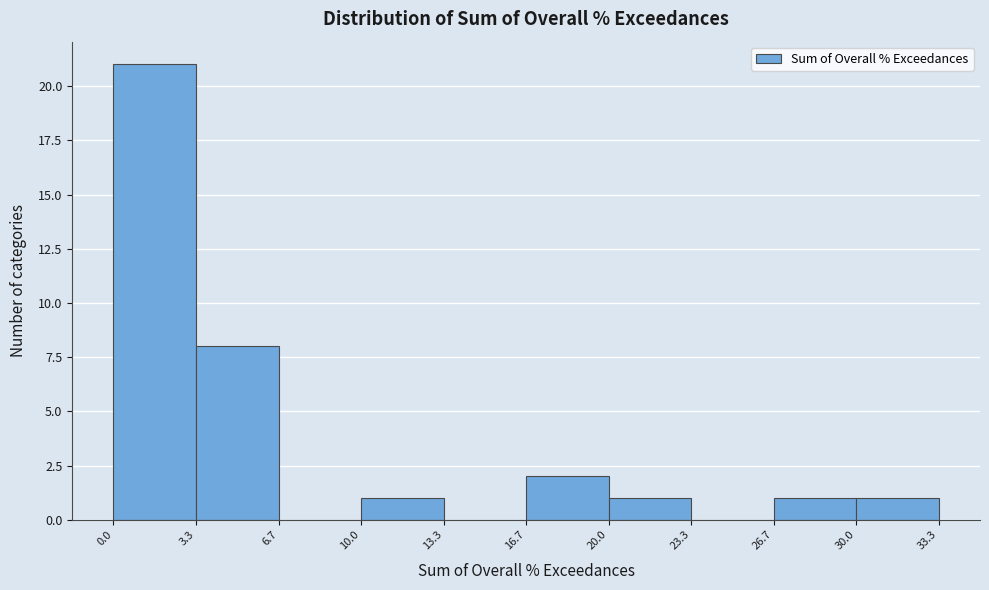

Reading left to right, list every bar in this chart as the range it spans on the x-axis followed by its height. The values are not printed on the chart, so give them approximately, as read against the axis.

0.0 to 3.3: 21
3.3 to 6.7: 8
6.7 to 10.0: 0
10.0 to 13.3: 1
13.3 to 16.7: 0
16.7 to 20.0: 2
20.0 to 23.3: 1
23.3 to 26.7: 0
26.7 to 30.0: 1
30.0 to 33.3: 1